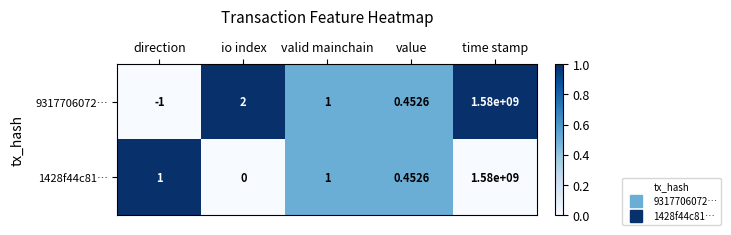

Which label corresponds to the largest value in the chart?

time stamp